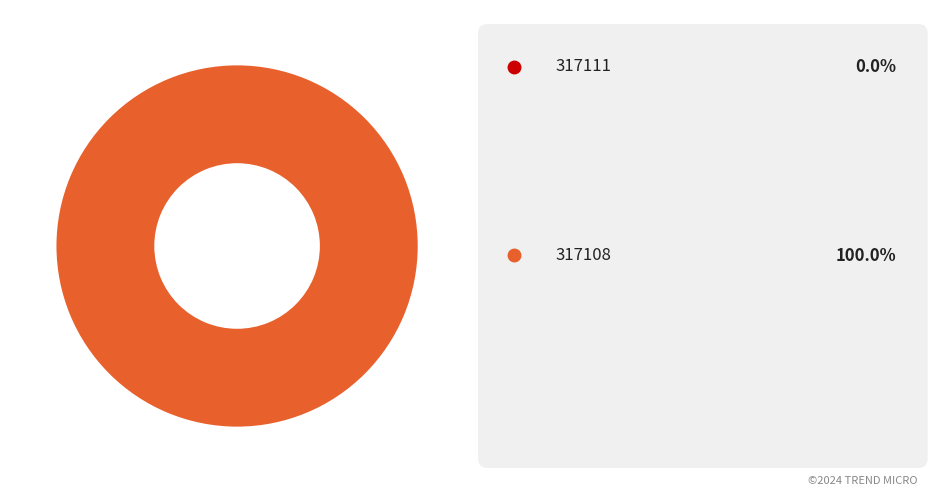

Is it true that 317108 is 100% of the pie?

True